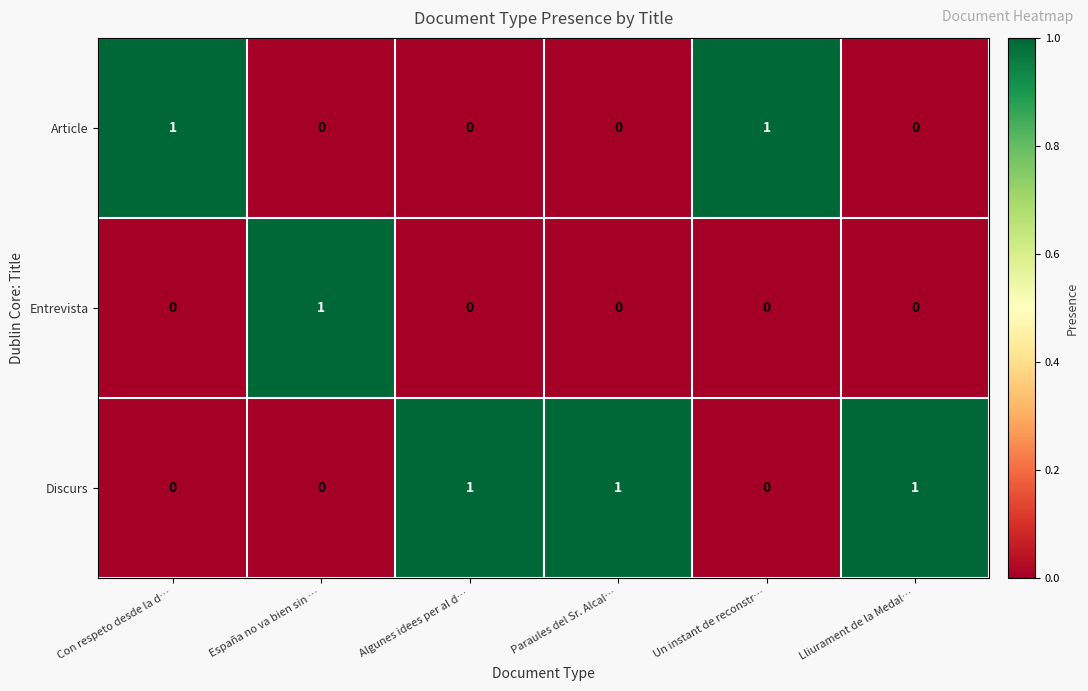

Which series has the largest total across all categories?

Discurs